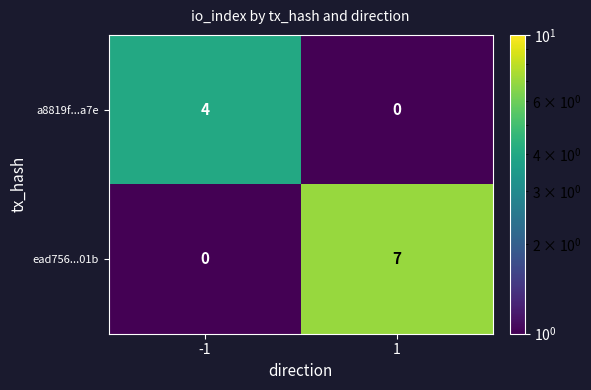

Rank the categories by a8819f...a7e value from lowest to highest.

1, -1